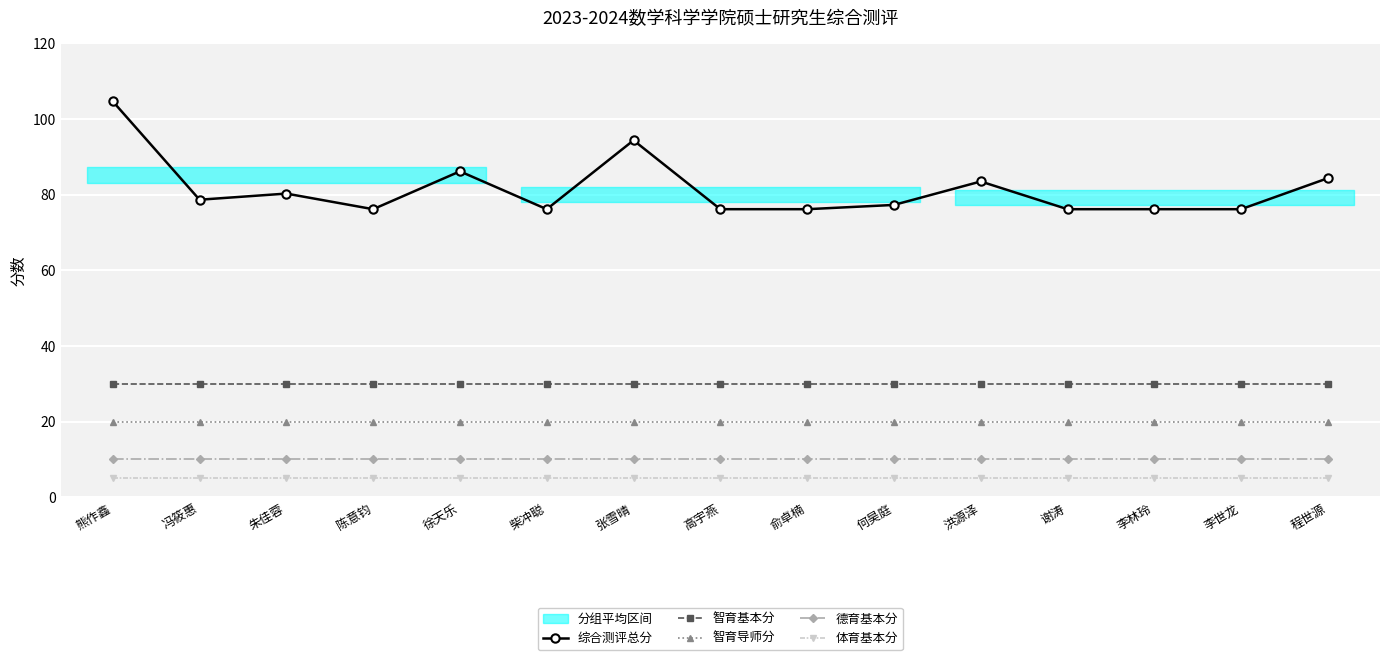

At 朱佳蓉, list the series in order from smallest to largest.

体育基本分, 德育基本分, 智育导师分, 智育基本分, 综合测评总分